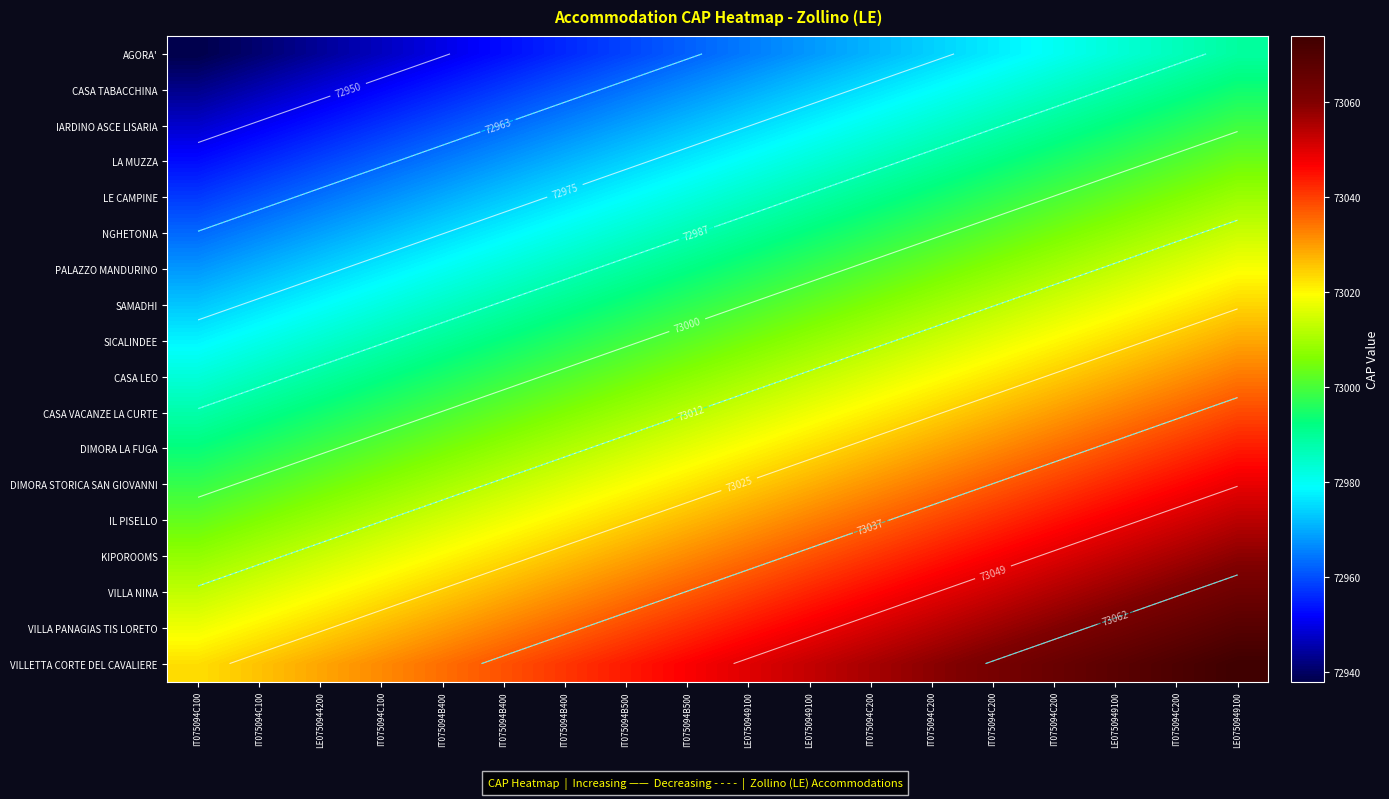

At how many categories does at least one series exceed 72997?

18